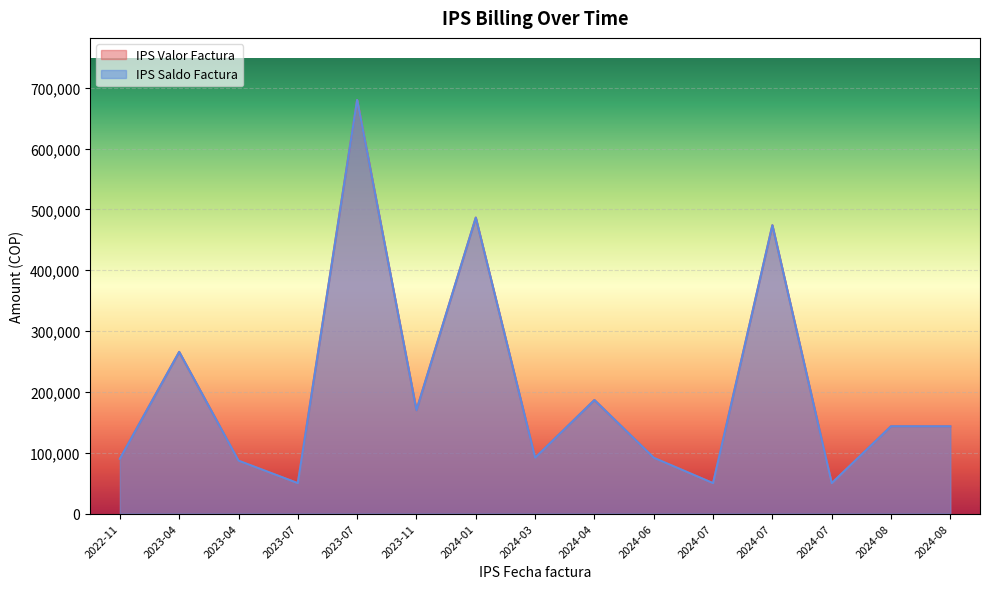

Where is IPS Valor Factura nearest to the value 365000?

2023-04